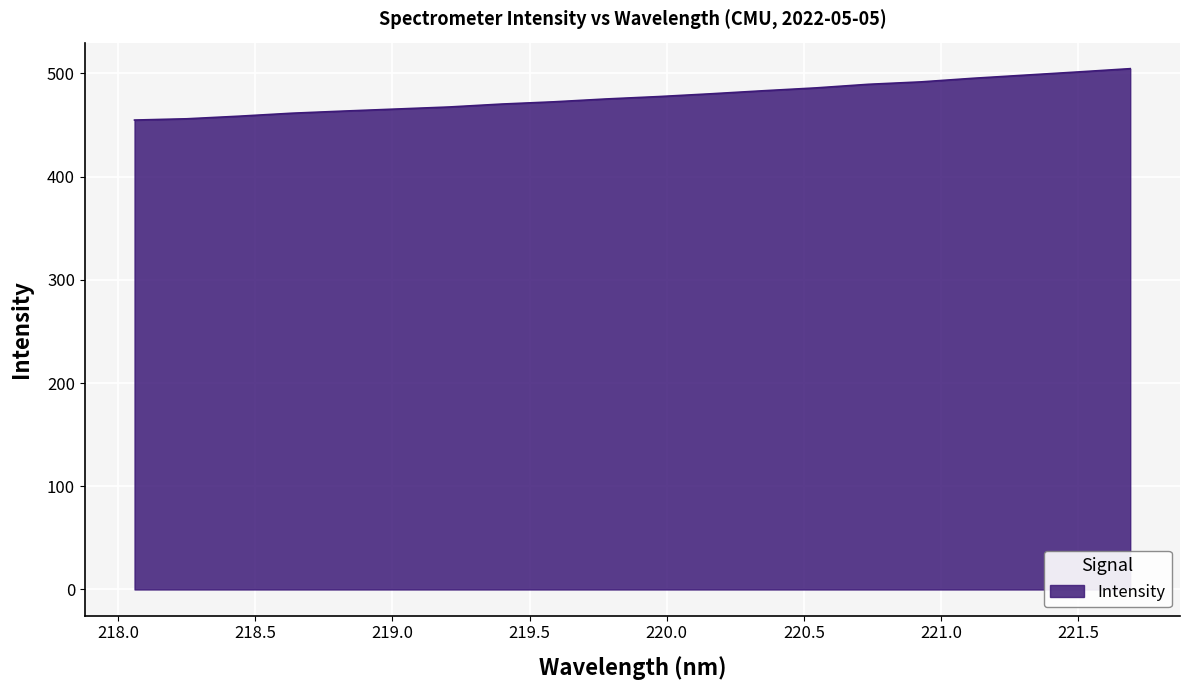

What is the sum of all values?

9552.7